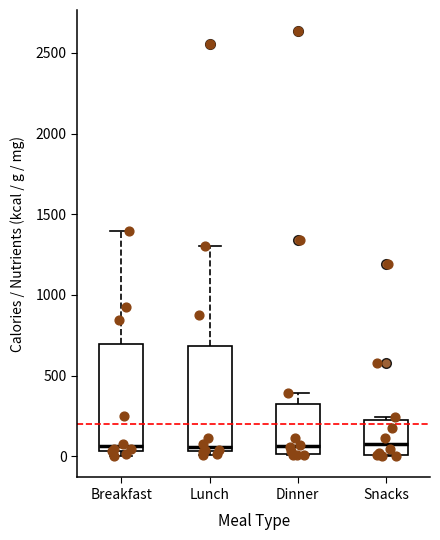

Where is the upper edge of the box for Snacks on the y-axis? The values are not printed on the chart, so give them approximately, as read against the axis.

250